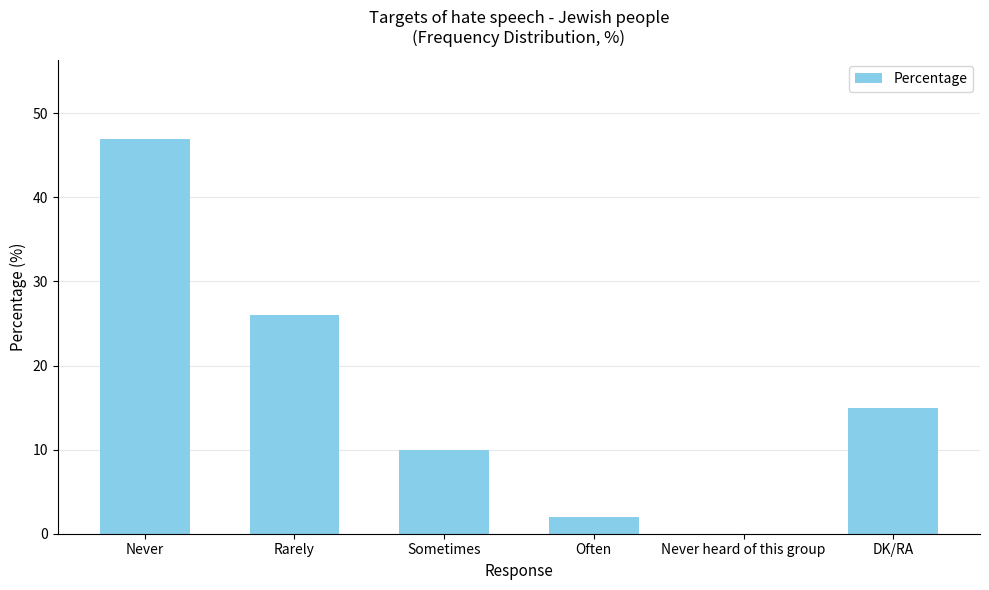

What is the sum of the values at Rarely and Never heard of this group?

26